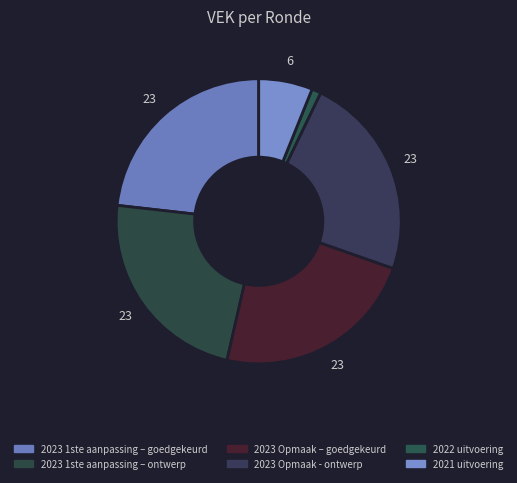

Is it true that 2023 1ste aanpassing – goedgekeurd is 23% of the pie?

True